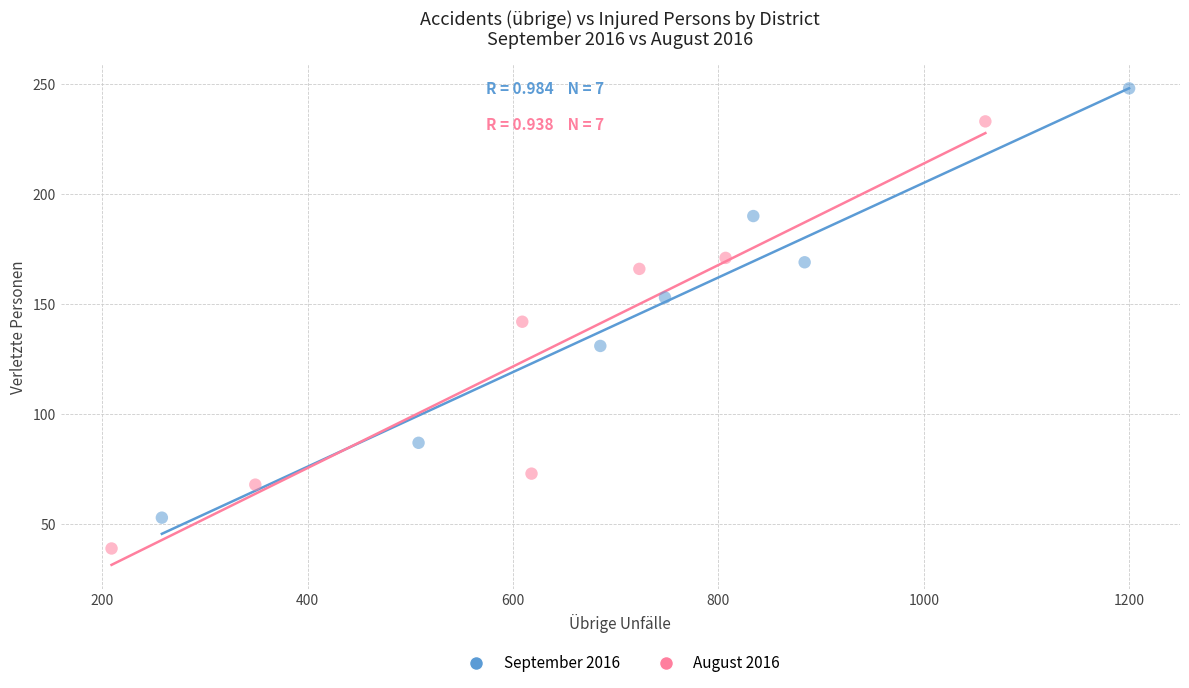

Which series has the largest Y range (max minus min)?

September 2016